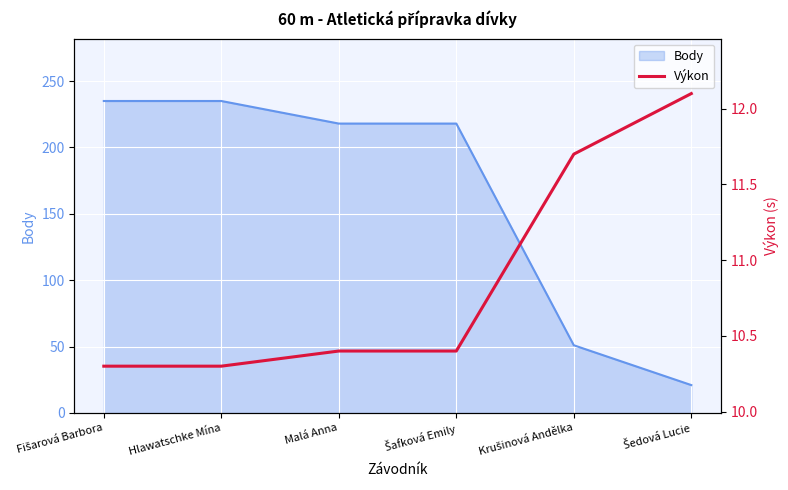

At which label is the value closest to 11?

Malá Anna